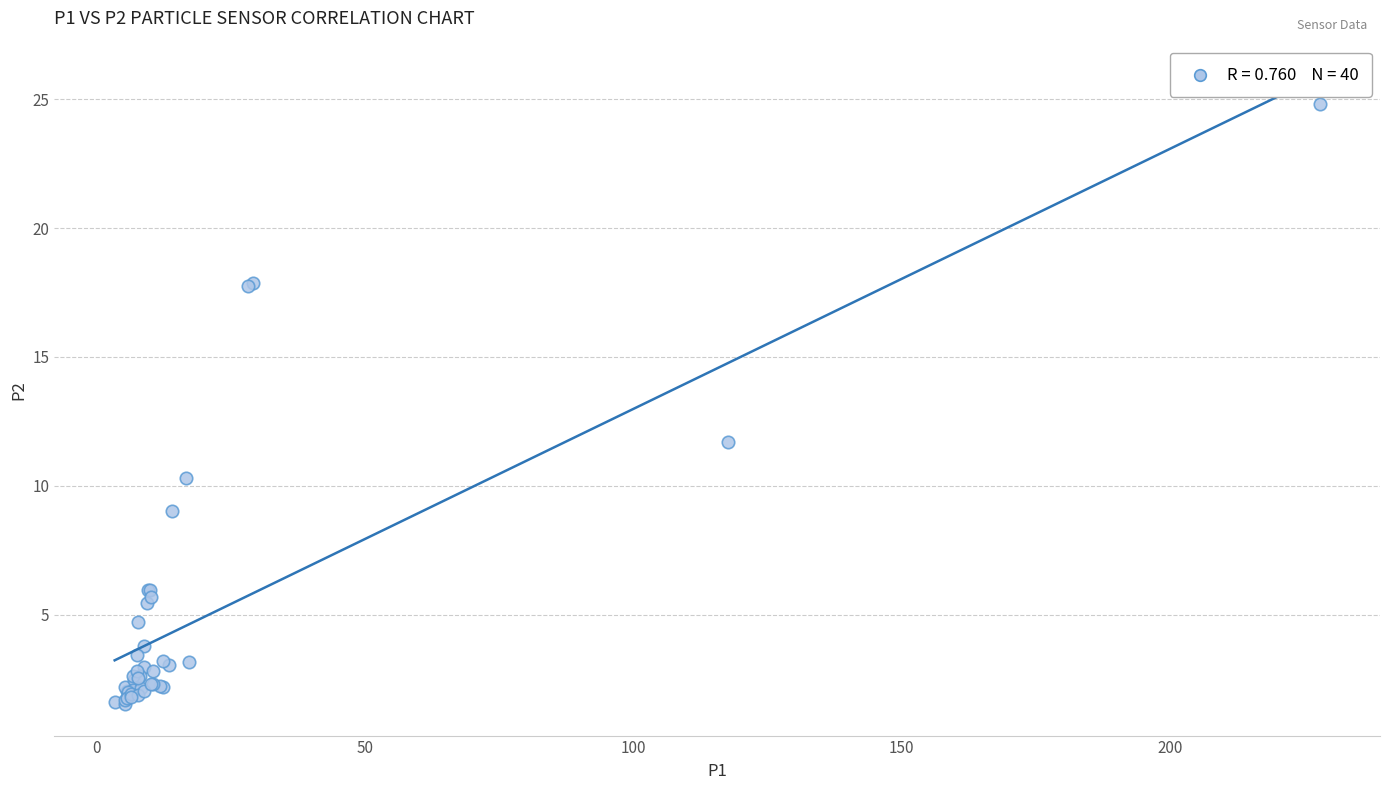

What Y value in the scatter plot is closest to 13?

11.7